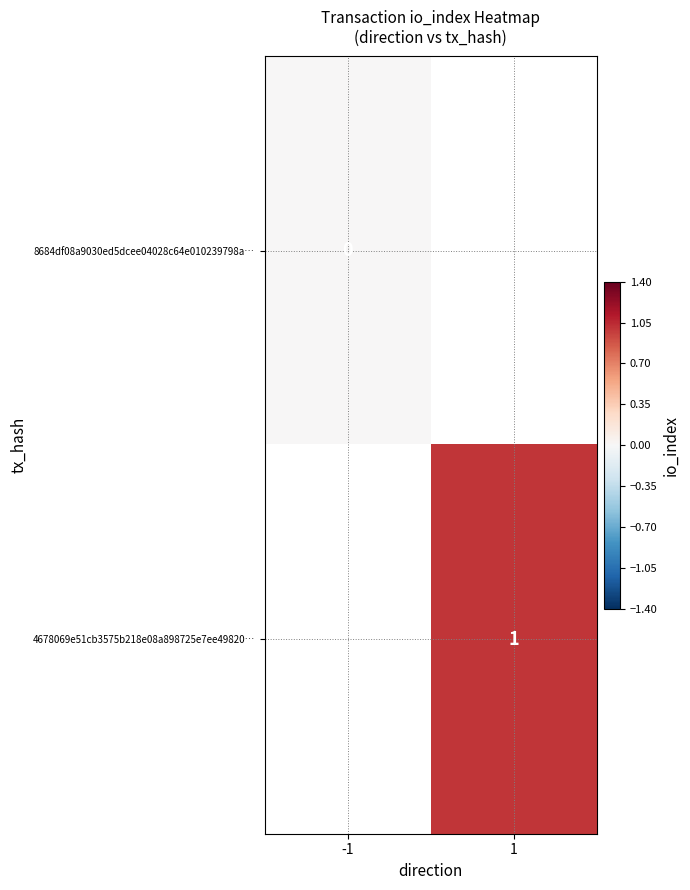

Is it true that 4678069e51cb3575b218e08a898725e7ee49820… equals 1 at 1?

True